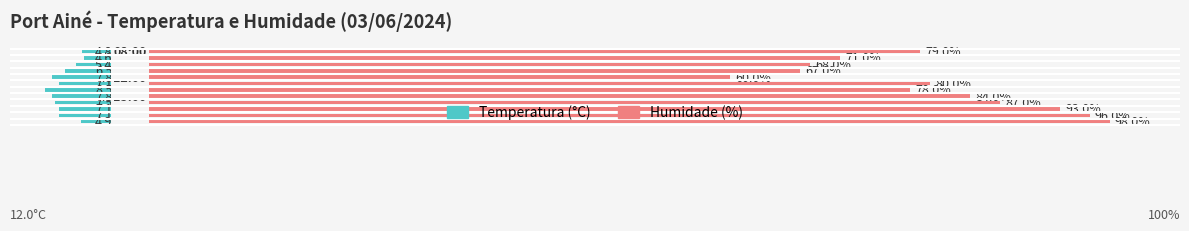

Reading left to right, transcribe all the data shown in this chart.

Temperatura (°C): -4.9	-7.1	-7.1	-7.5	-7.8	-8.5	-7.1	-7.8	-6.5	-5.4	-4.6	-4.8
Humidade (%): 98.0	96.0	93.0	87.0	84.0	78.0	80.0	60.0	67.0	68.0	71.0	79.0